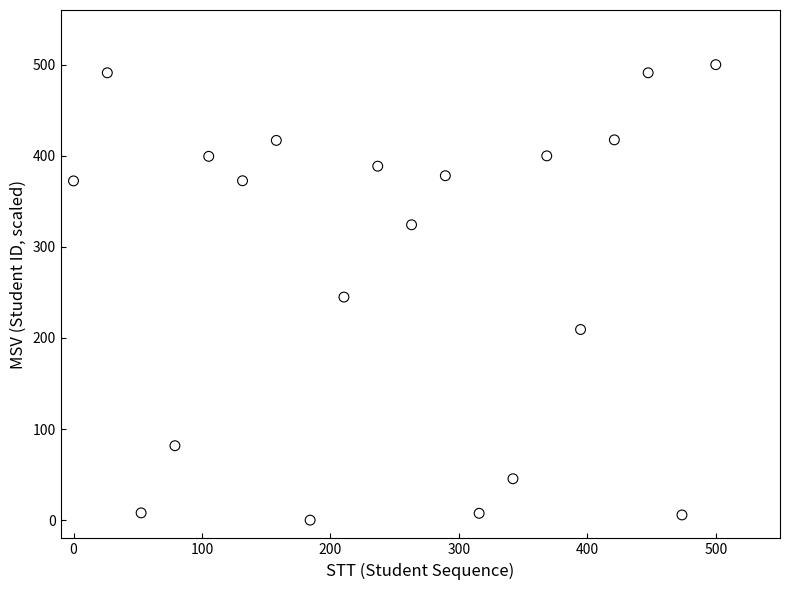

What is the range of Y values (max minus min)?

500.0